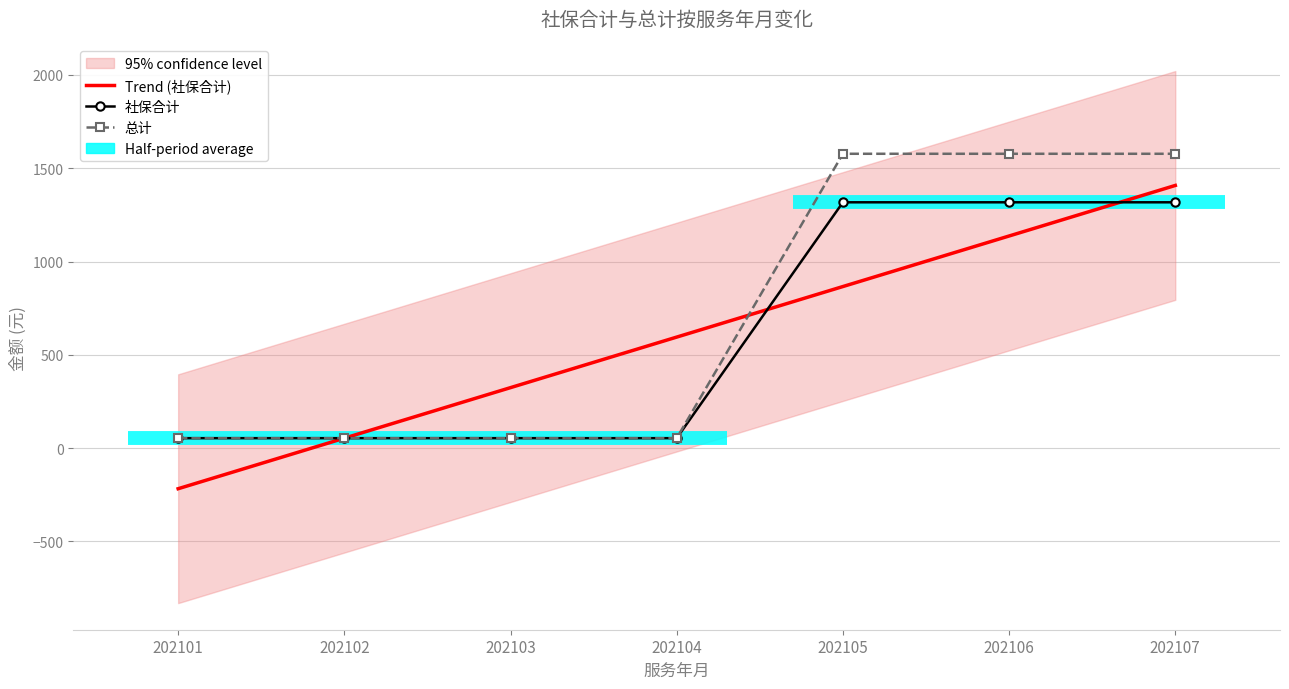

What is the sum of the 社保合计 values at 202104 and 202105?

1371.2